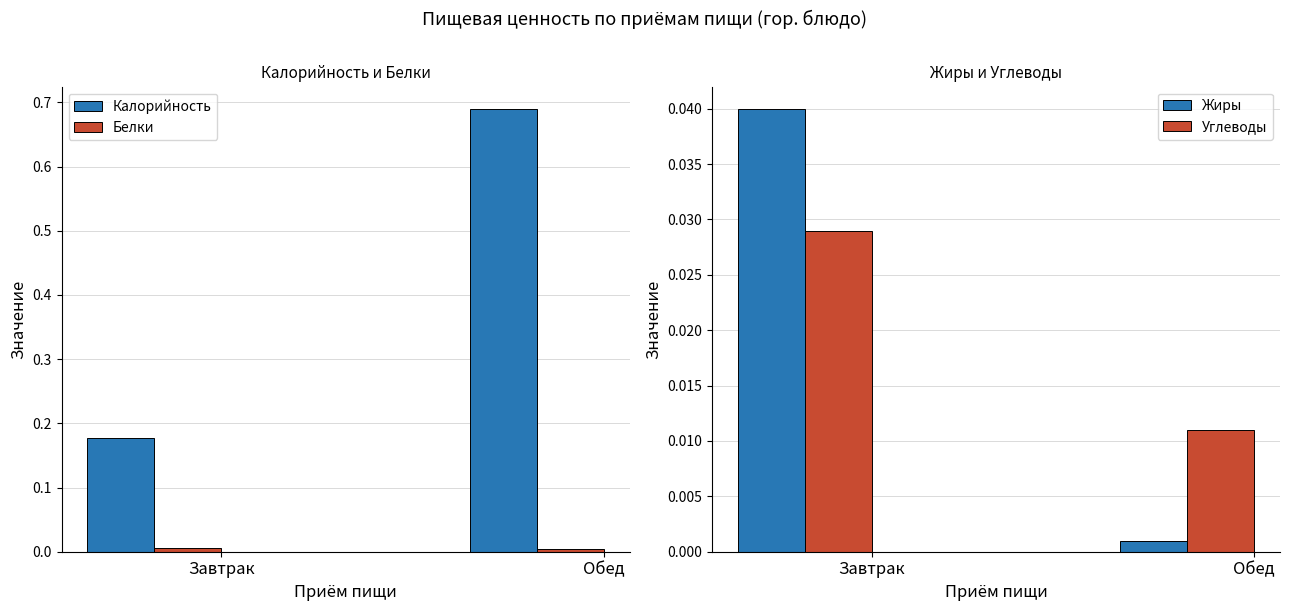

Reading left to right, list all the values displayed in this chart.

Калорийность: 0.2	0.7
Белки: 0.0	0.0
Жиры: 0.0	0.0
Углеводы: 0.0	0.0